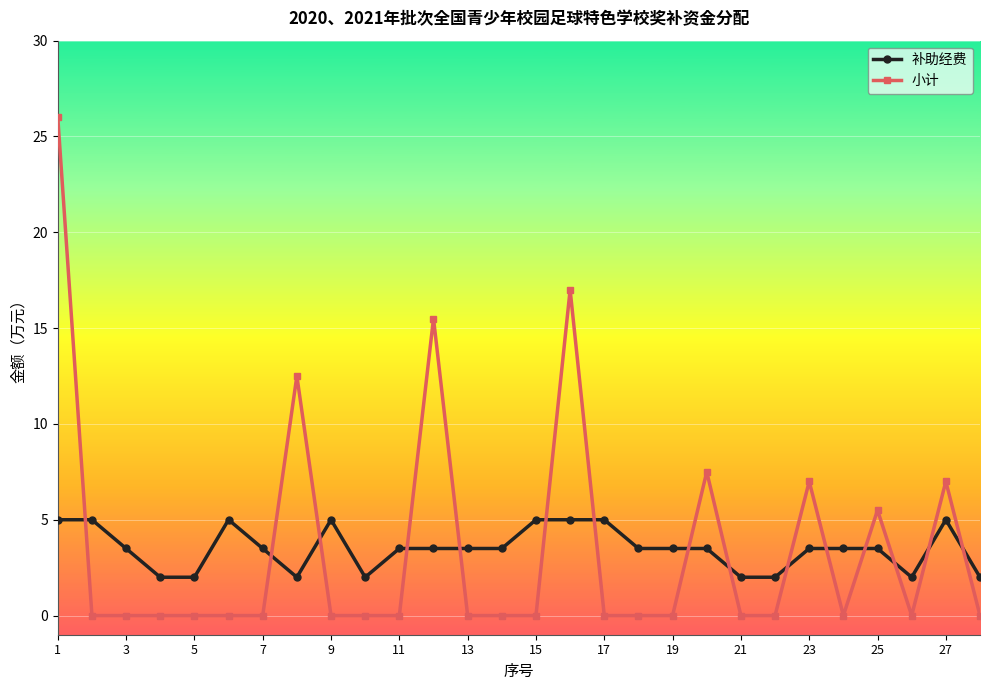

List the series in order of their peak value, lowest first.

补助经费, 小计